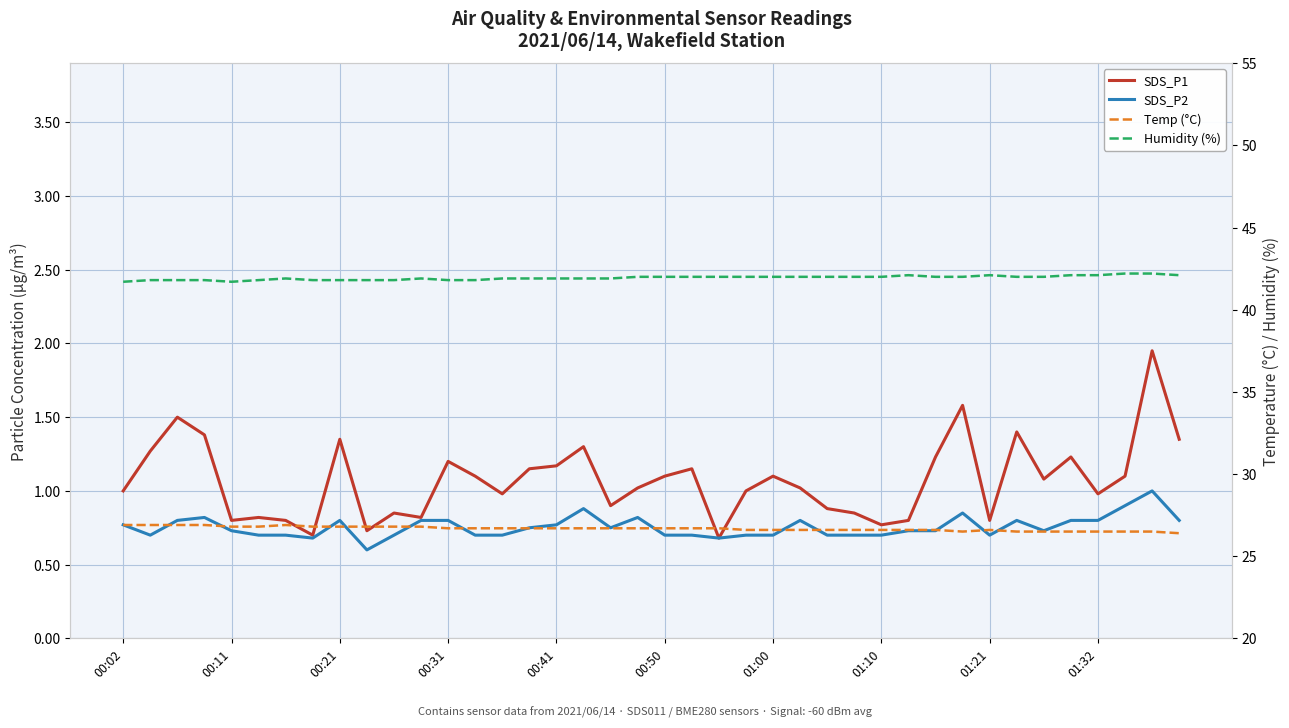

True or false: Temp (°C) and SDS_P1 intersect in this chart.

False